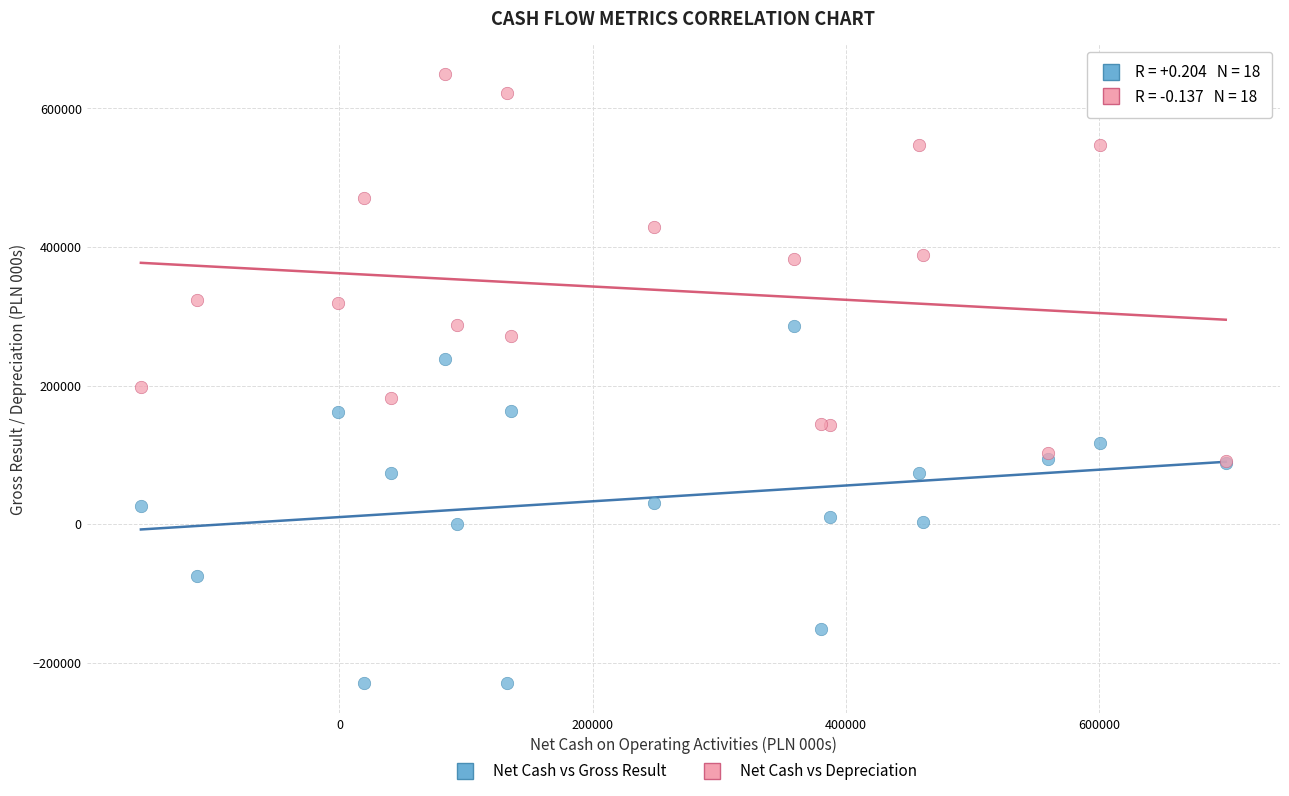

Across all series, what Y value is closest to 209848?

198308